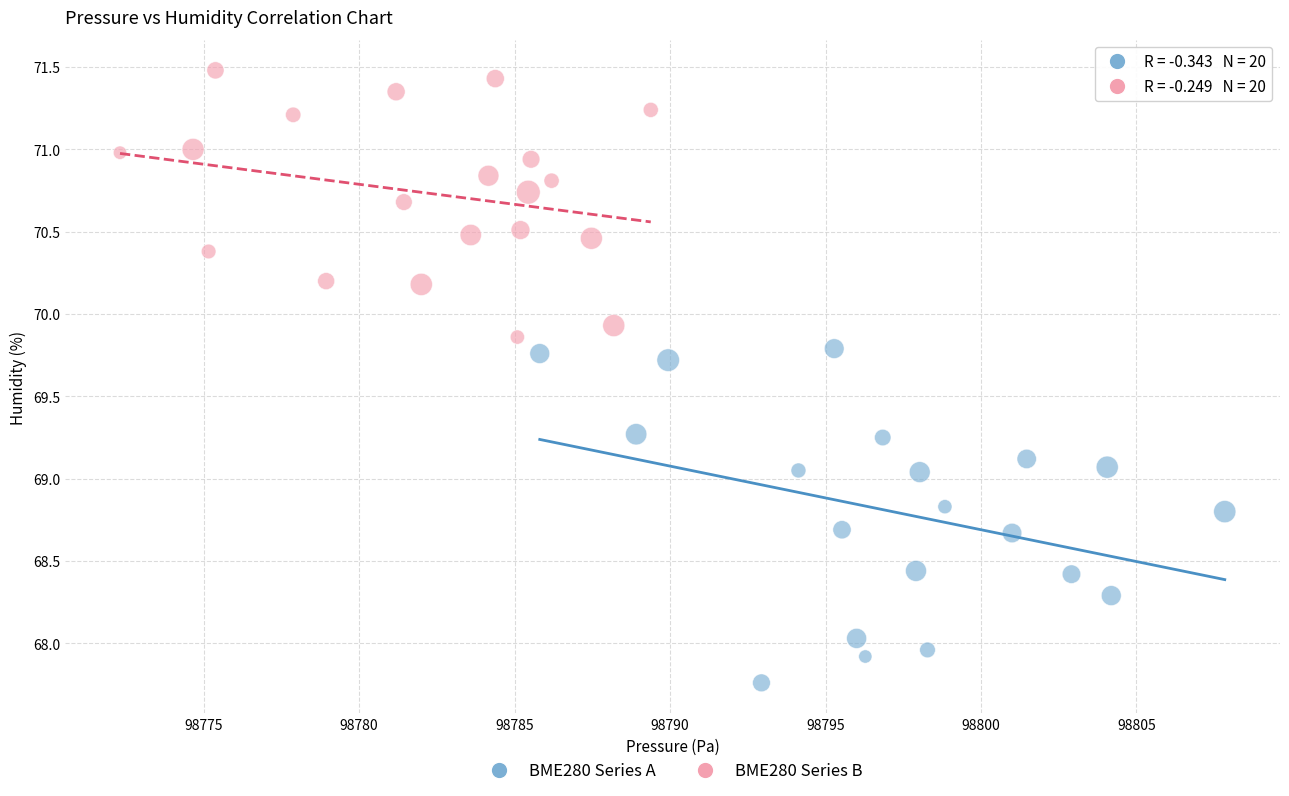

Which series contains the lowest Y value?

BME280 Series A